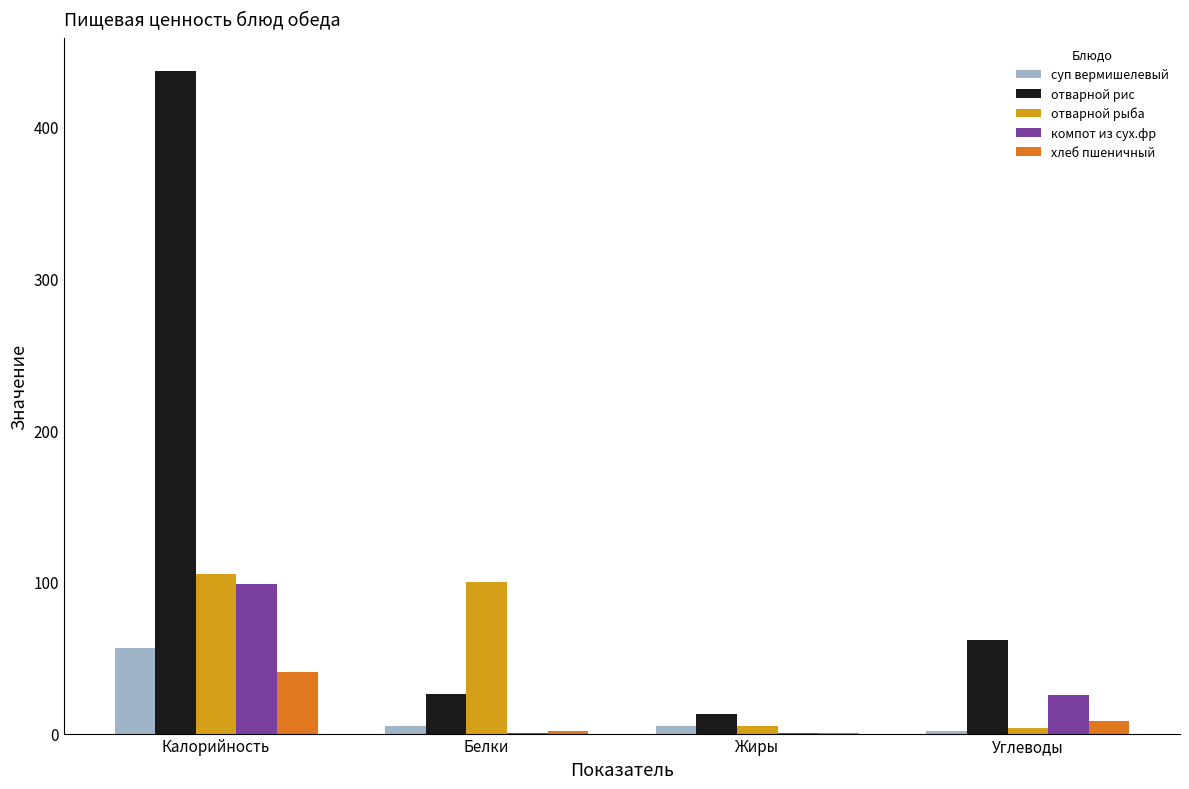

What is the sum of all отварной рис values?

537.4